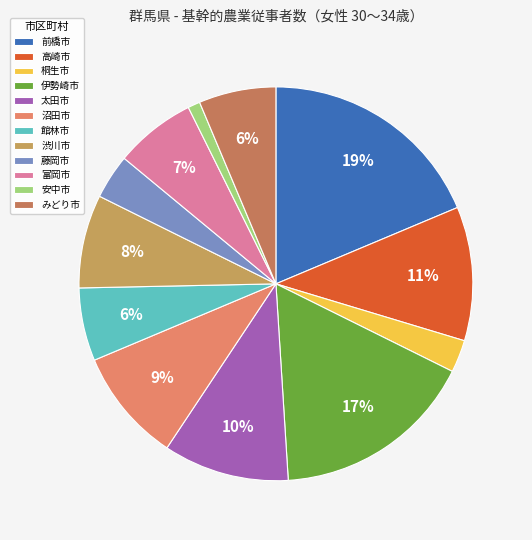

Is it true that 高崎市 is 2% of the pie?

False